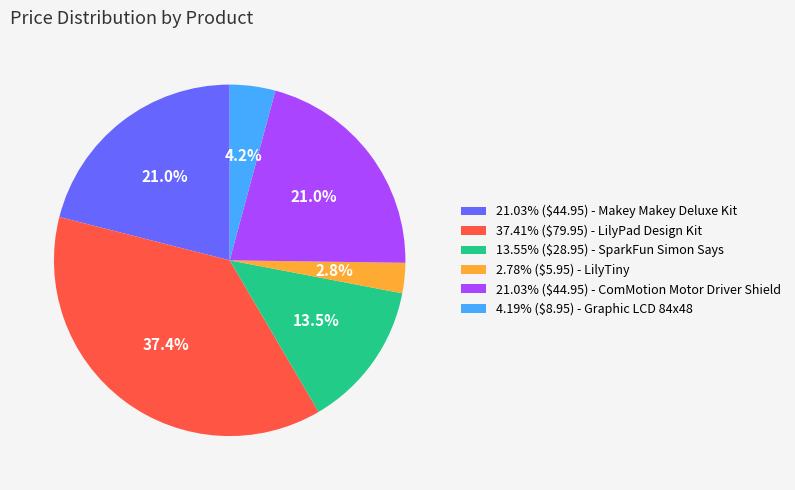

Is there any slice that represents more than half of the pie?

No